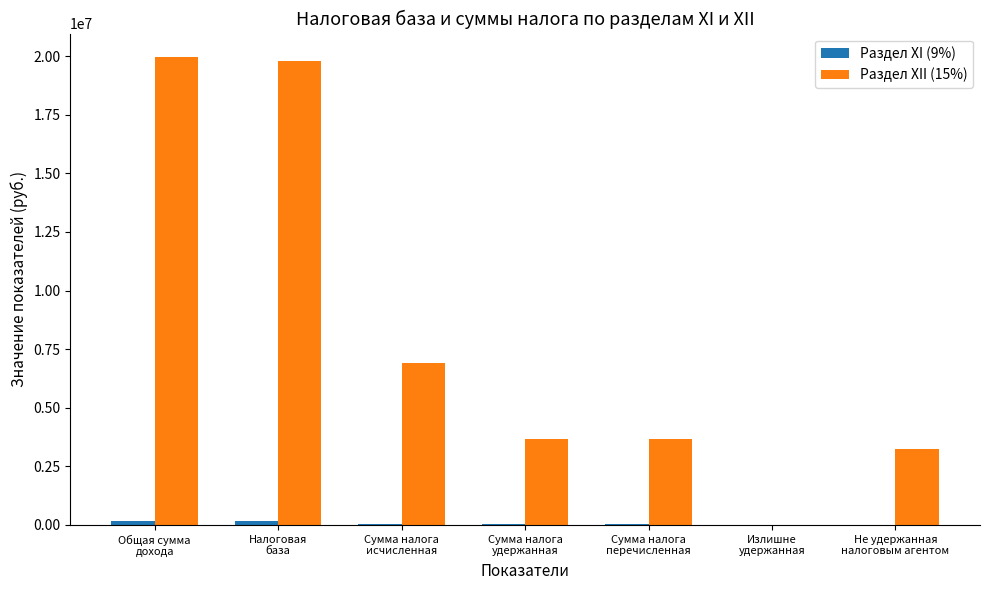

What is the greatest value displayed?

19969998